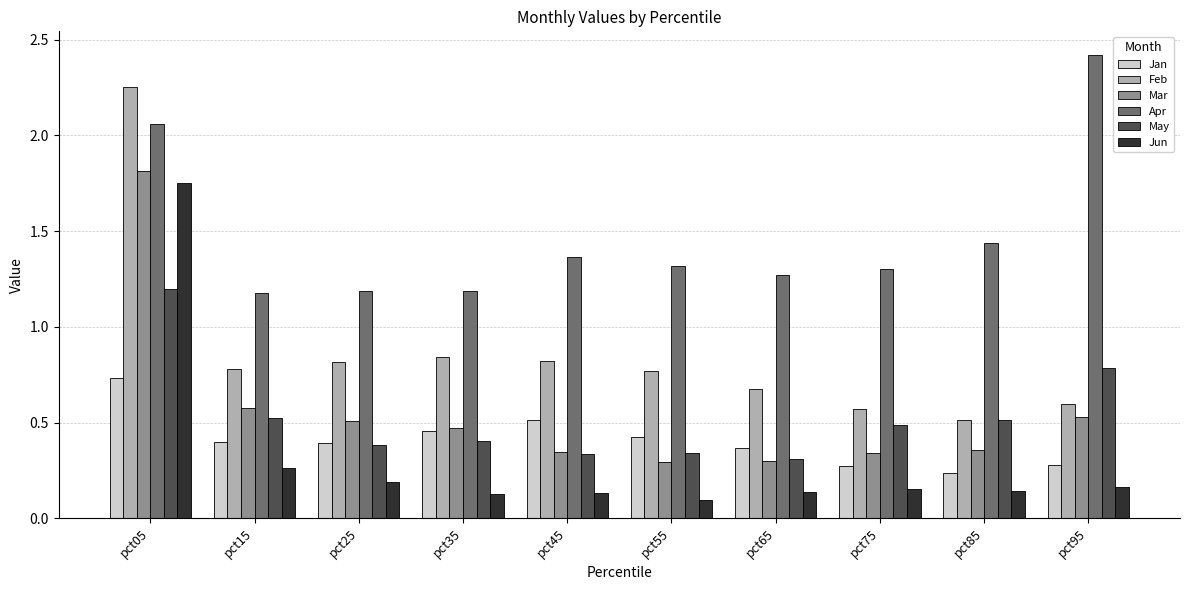

How many bars are there in total?

60